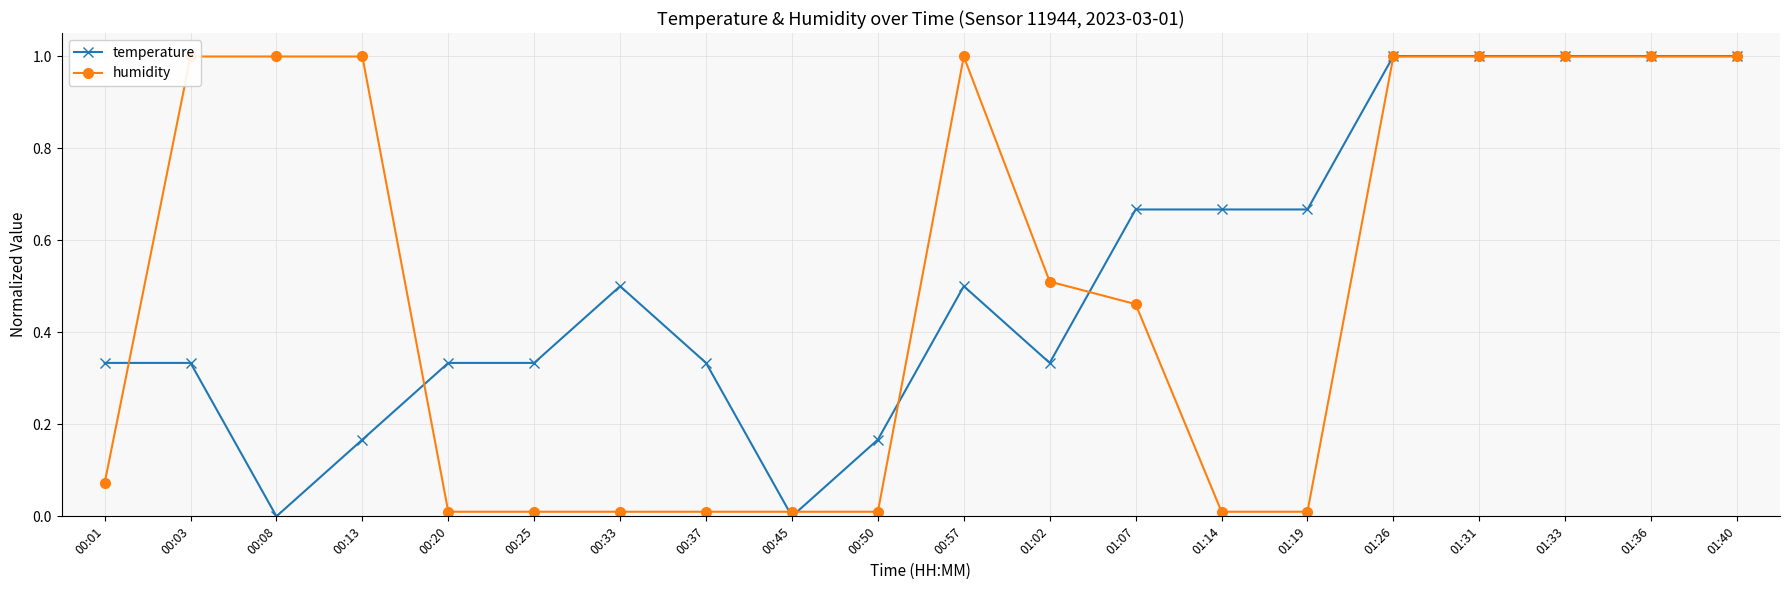

In temperature, how many points are higher than both neighbors (excluding endpoints)?

2